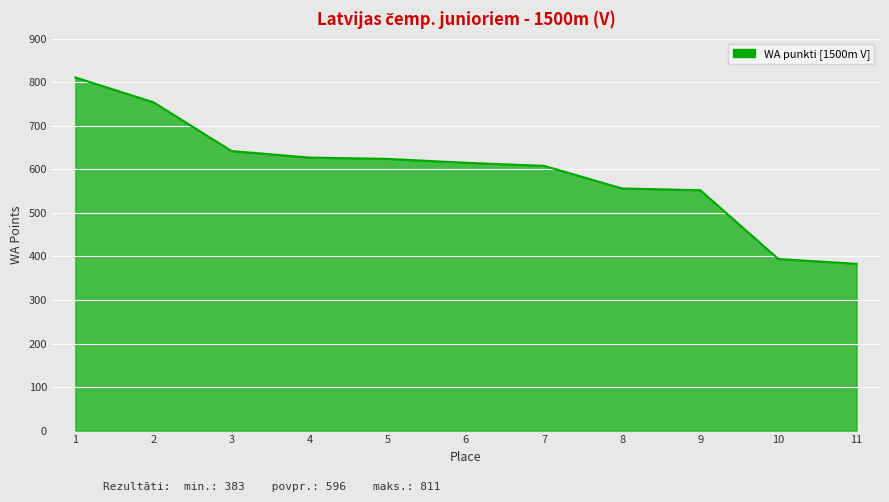

Between 5 and 11, which is larger?

5